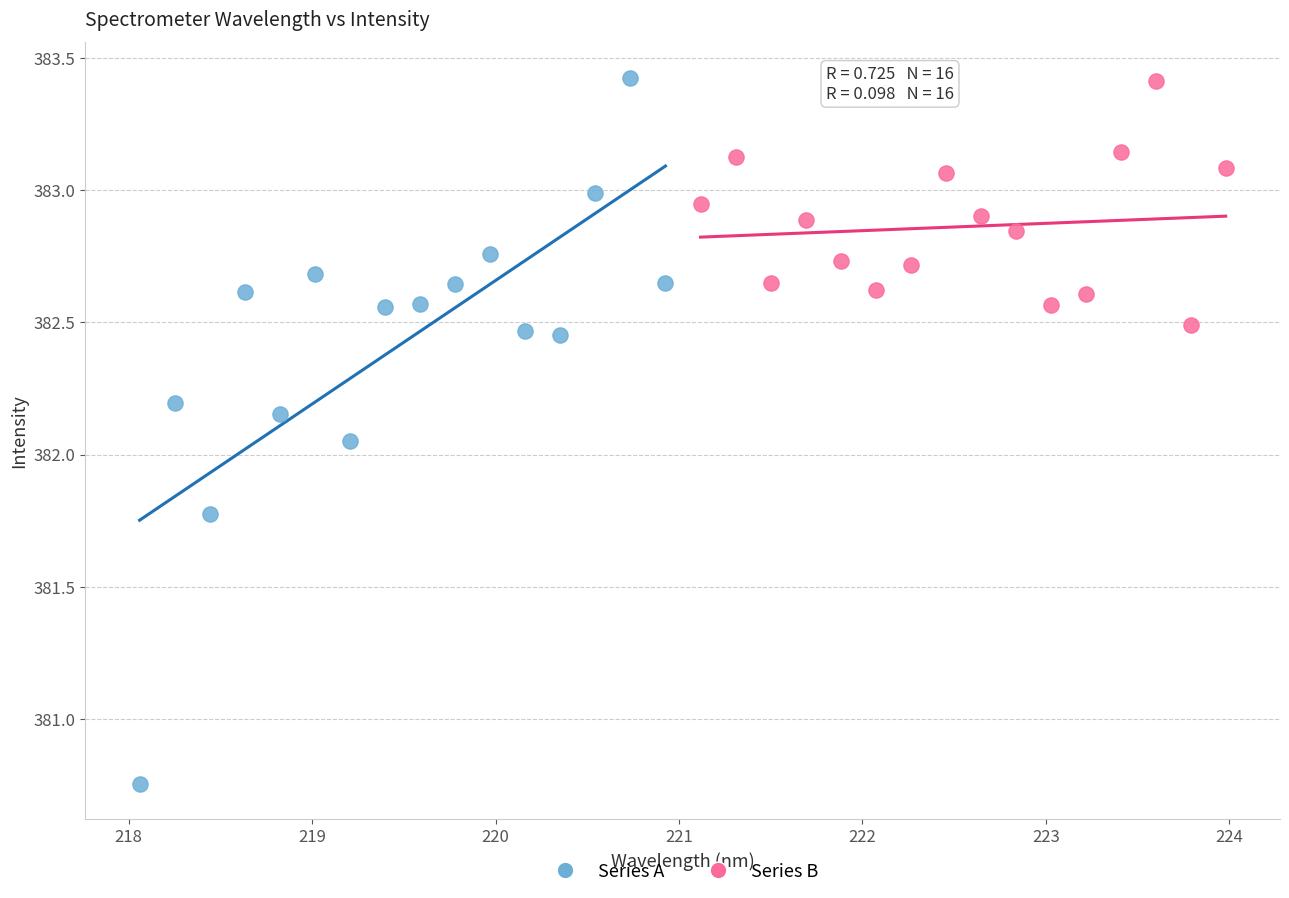

What are all the series names shown in the legend?

Series A, Series B